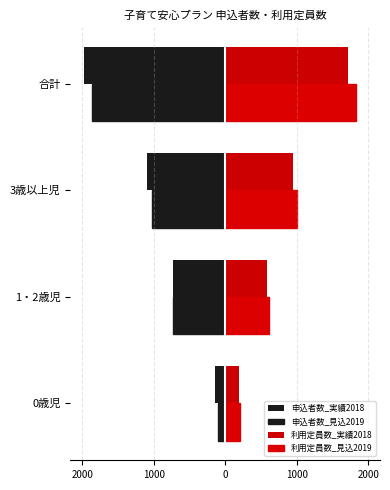

What is the sum of all 申込者数_見込2019 values?

-3722